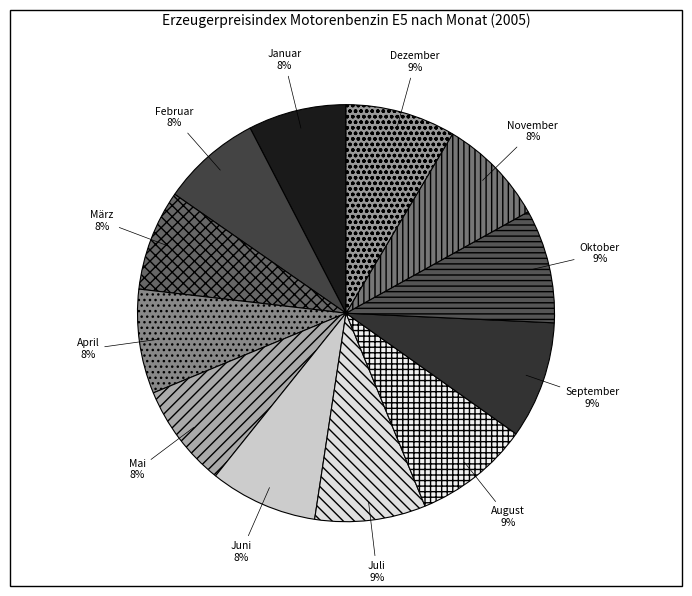

Does Februar represent more than half of the total?

No